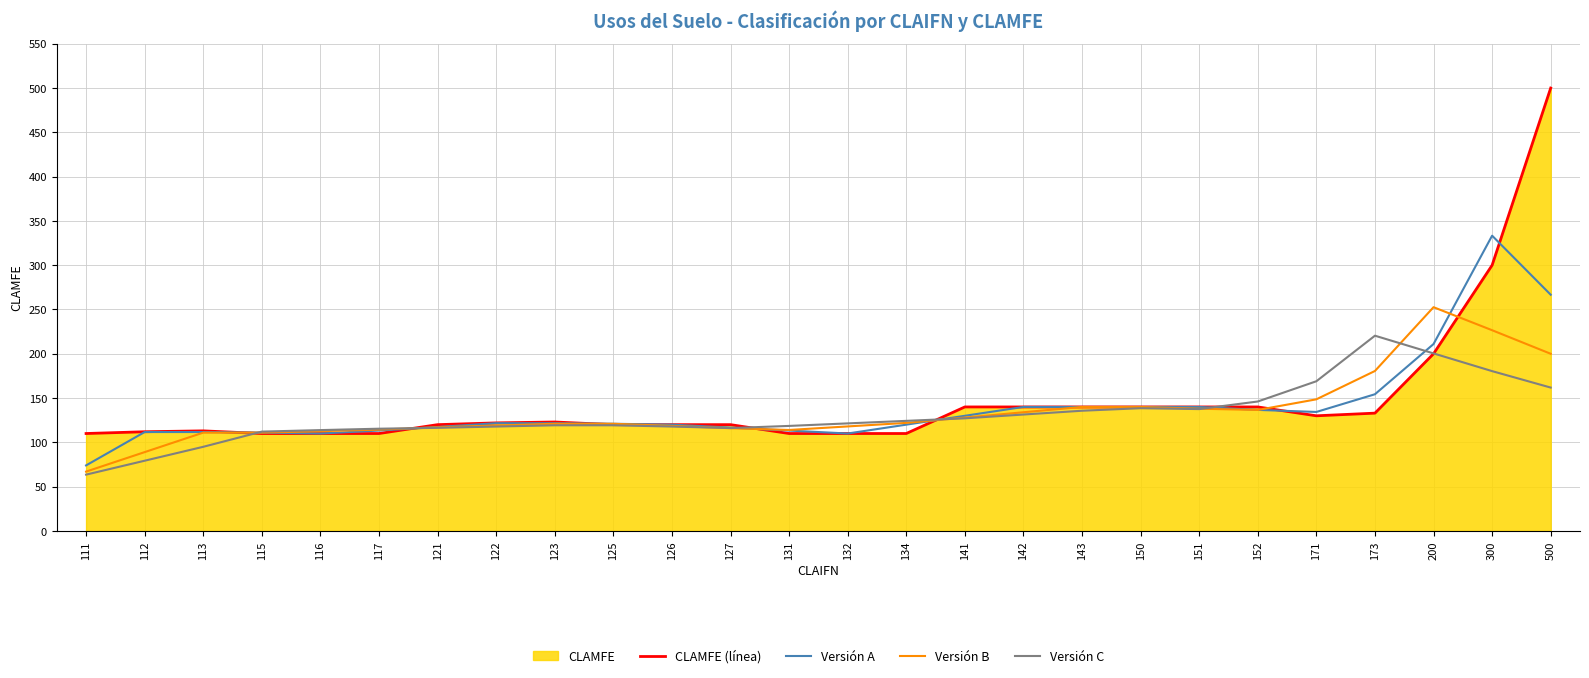

How many data points does each series have?

26